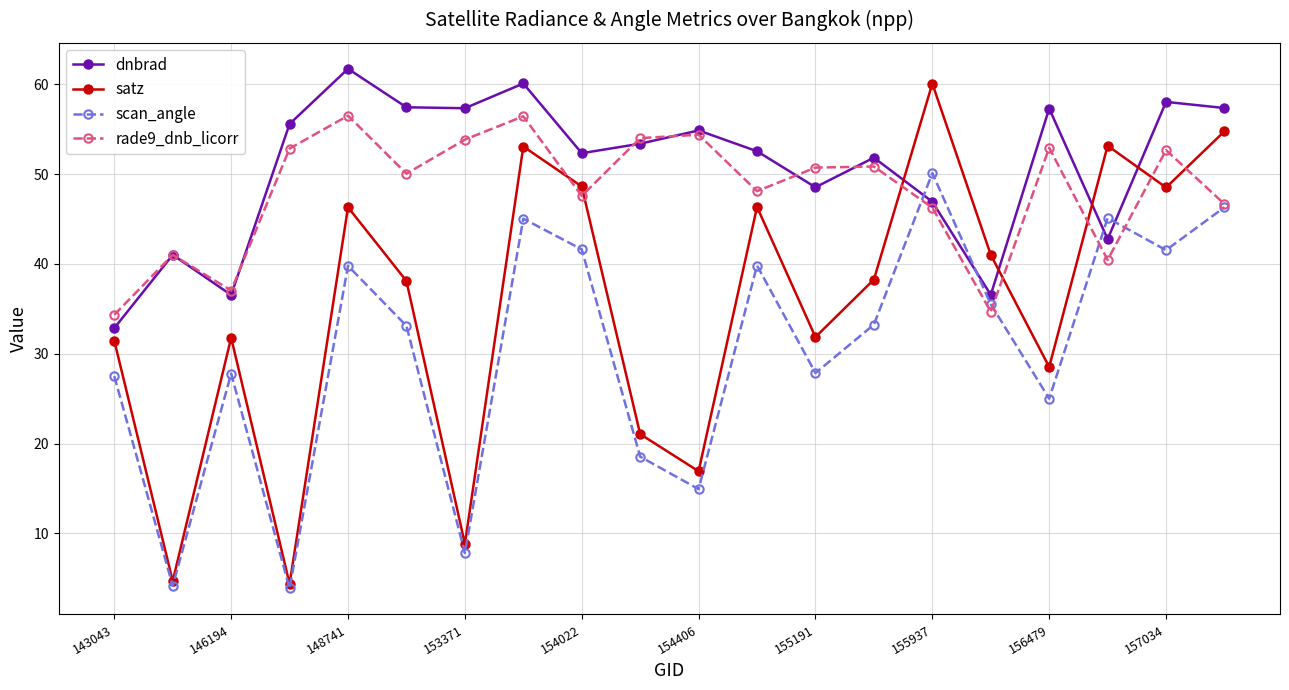

What is the value of the satz point at the 20th from the left?

54.8